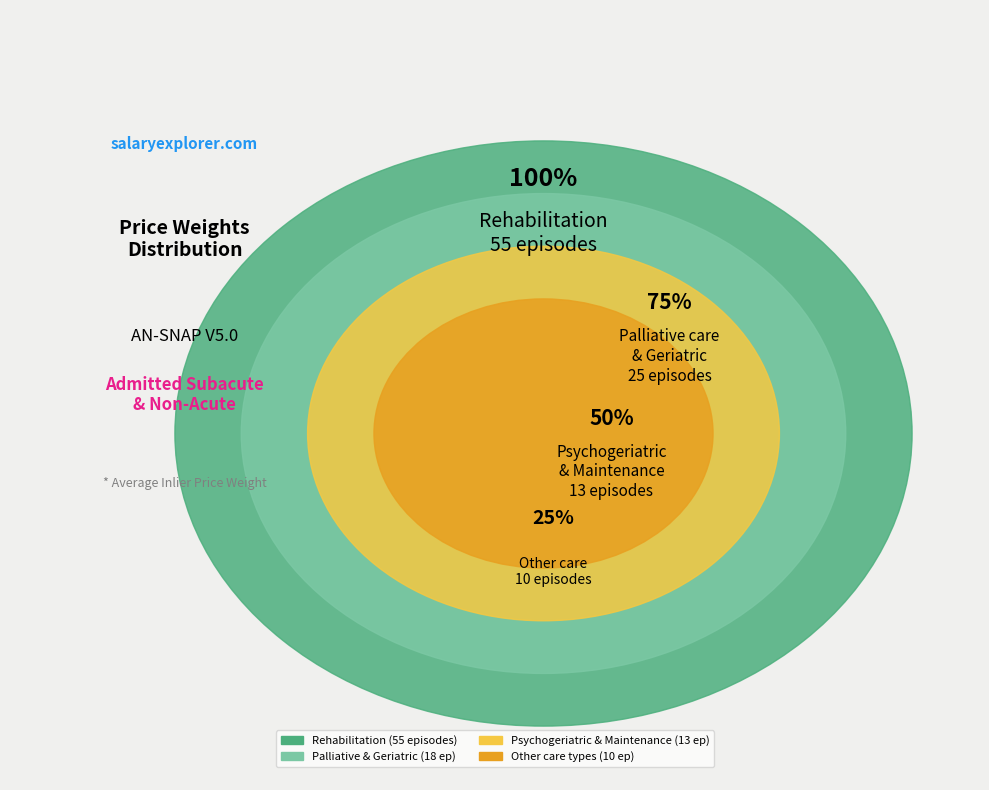

Does Rehabilitation represent more than half of the total?

Yes